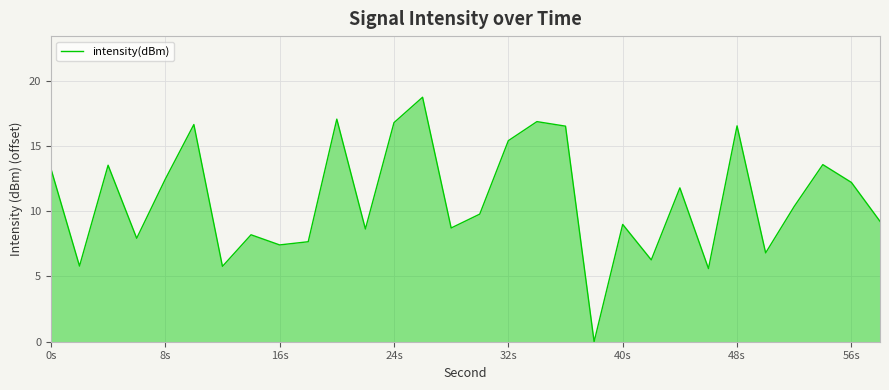

What is the difference between the maximum and minimum values?

18.7